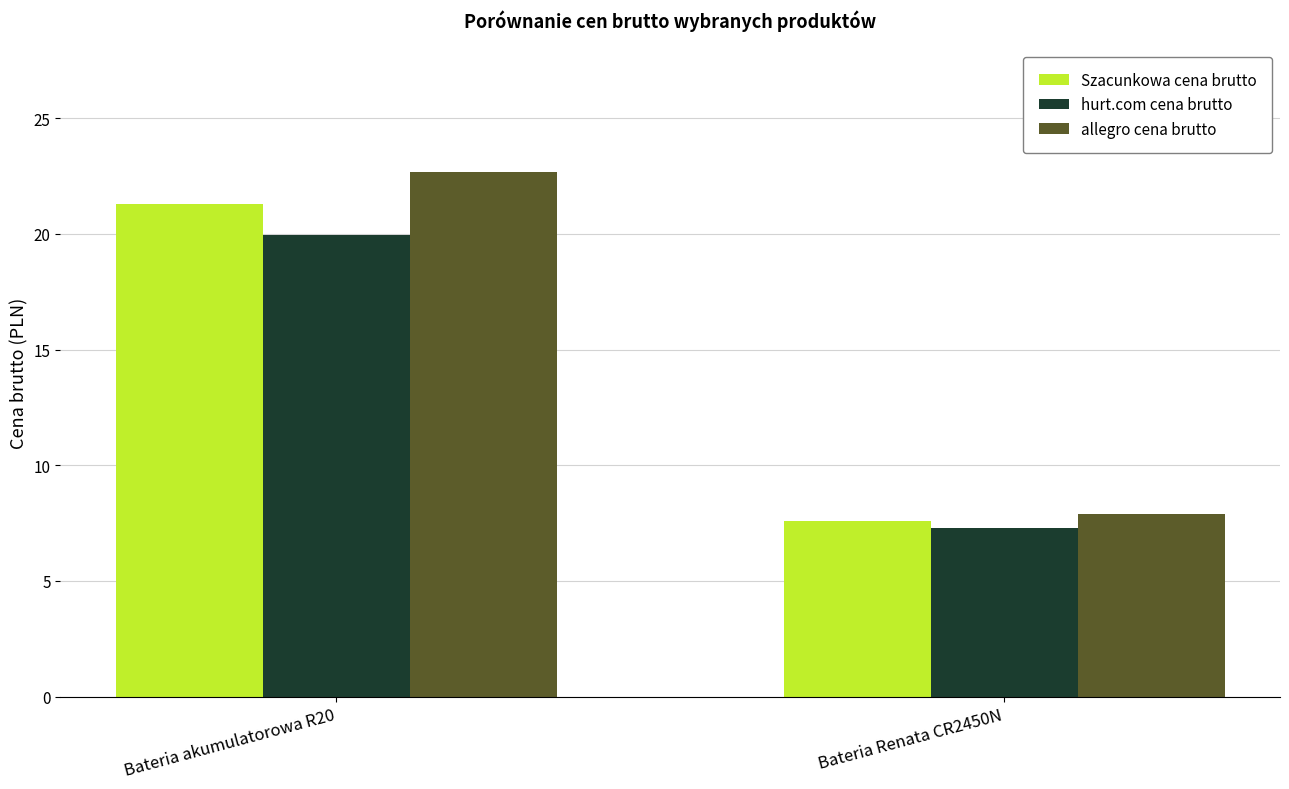

Is the value of hurt.com cena brutto at Bateria Renata CR2450N greater than the value of allegro cena brutto at Bateria akumulatorowa R20?

No